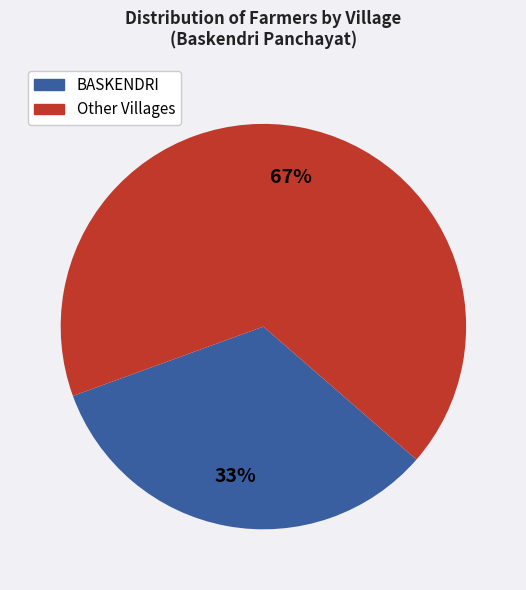

Is there a majority slice in this chart?

Yes